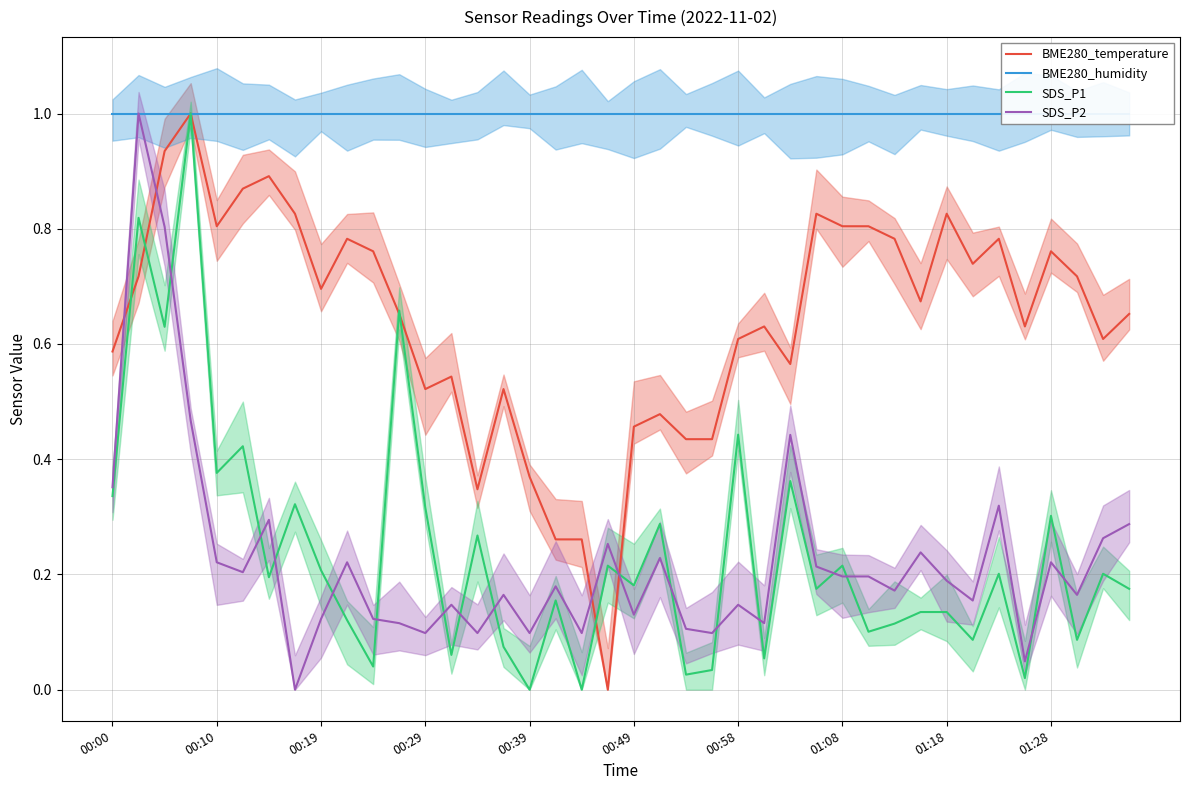

How many values in SDS_P1 are above zero?

38